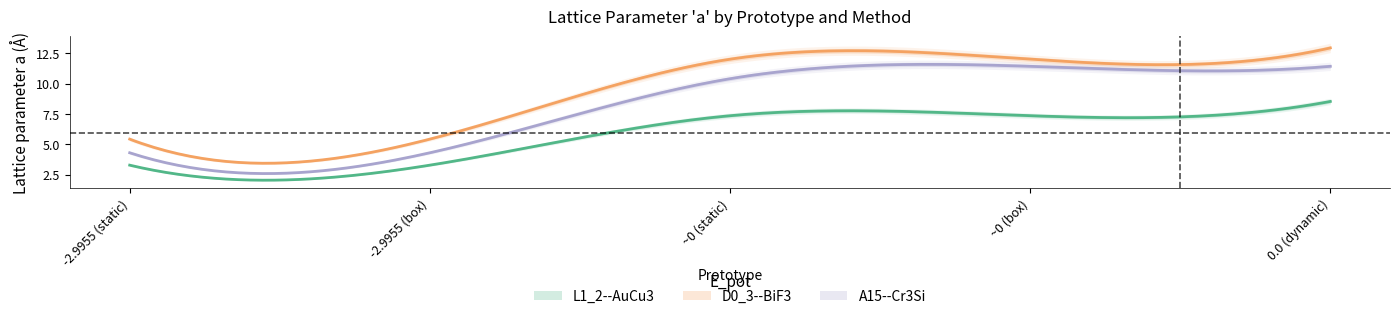

What is the average value of the L1_2--AuCu3 series?

6.0